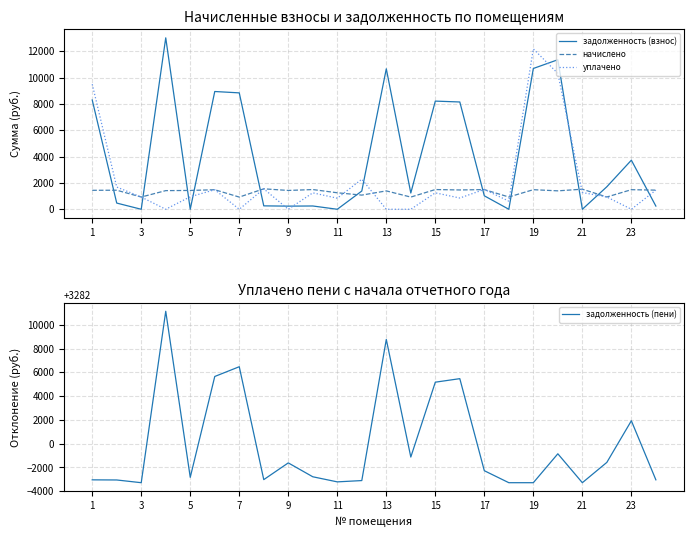

Rank the series by their maximum value, from lowest to highest.

начислено, задолженность (пени), уплачено, задолженность (взнос)